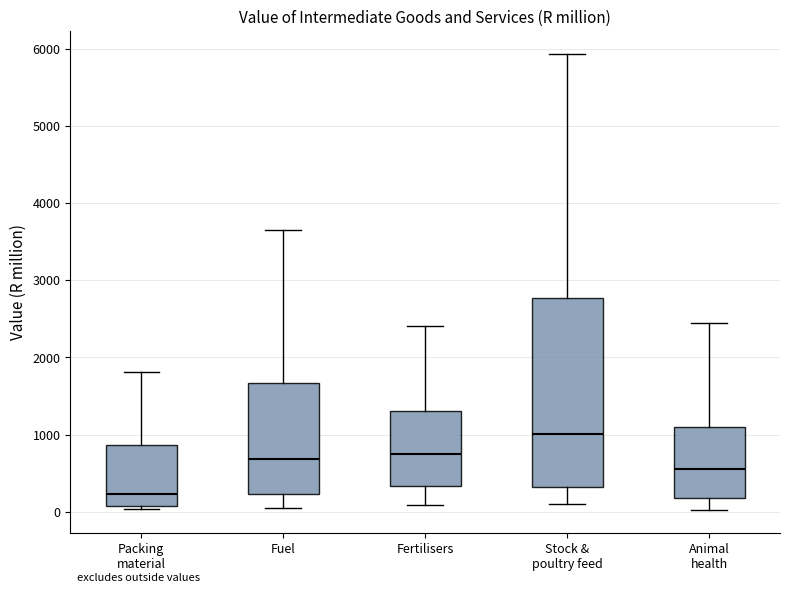

Reading left to right, transcribe this box plot: for each box, give where its median line is, the range the box spans, and where its two whiskers end, as read against the y-axis. The values are not printed on the chart, so give them approximately, as read against the axis.

Packing material: median 200, box 100 to 900, whiskers 0 to 1800
Fuel: median 700, box 200 to 1700, whiskers 100 to 3700
Fertilisers: median 700, box 300 to 1300, whiskers 100 to 2400
Stock & poultry feed: median 1000, box 300 to 2800, whiskers 100 to 5900
Animal health: median 600, box 200 to 1100, whiskers 0 to 2400